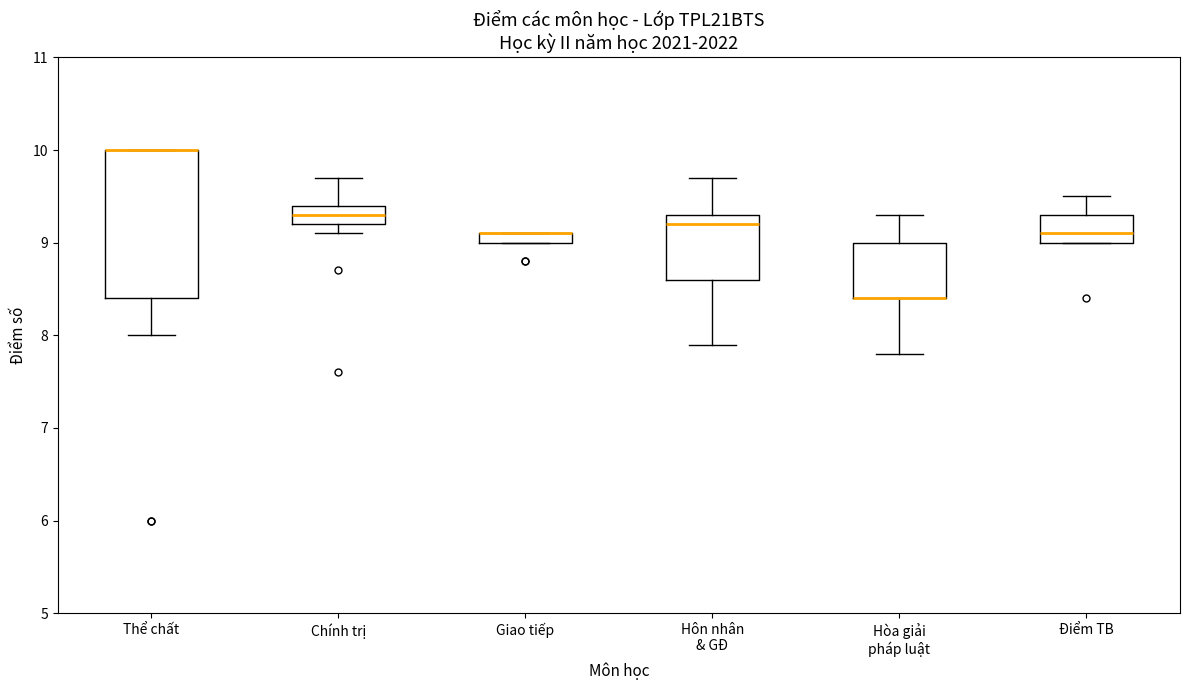

Where is the upper edge of the box for Hòa giải pháp luật on the y-axis? The values are not printed on the chart, so give them approximately, as read against the axis.

9.0